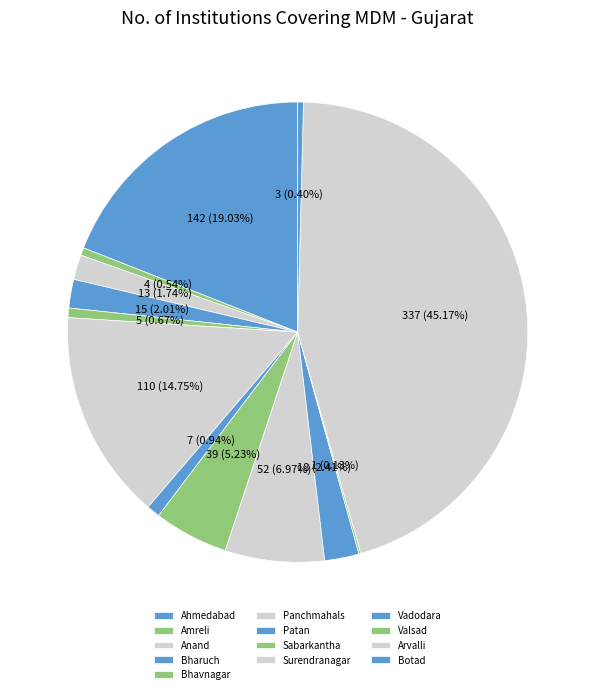

What portion of the pie excludes Anand?

98.3%